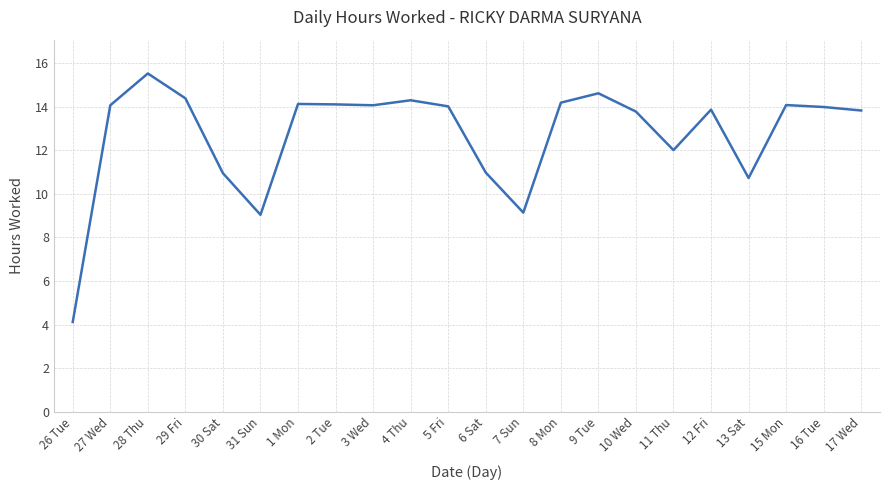

Which category has the lowest value across all series?

26 Tue